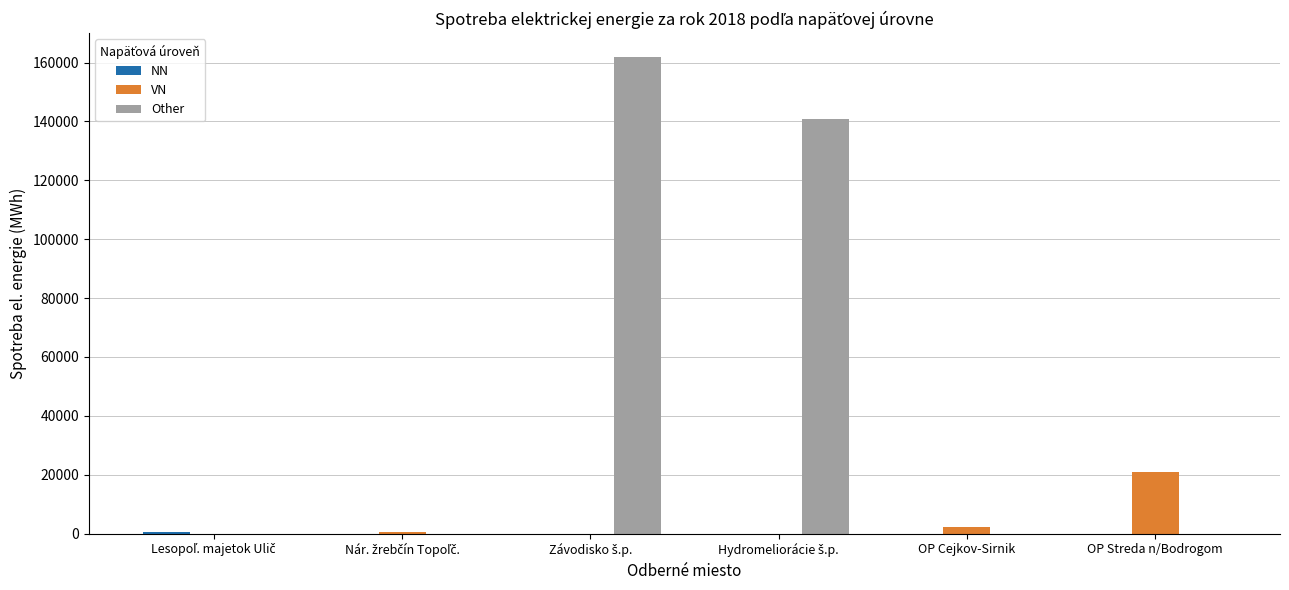

Which series has the largest total across all categories?

Other